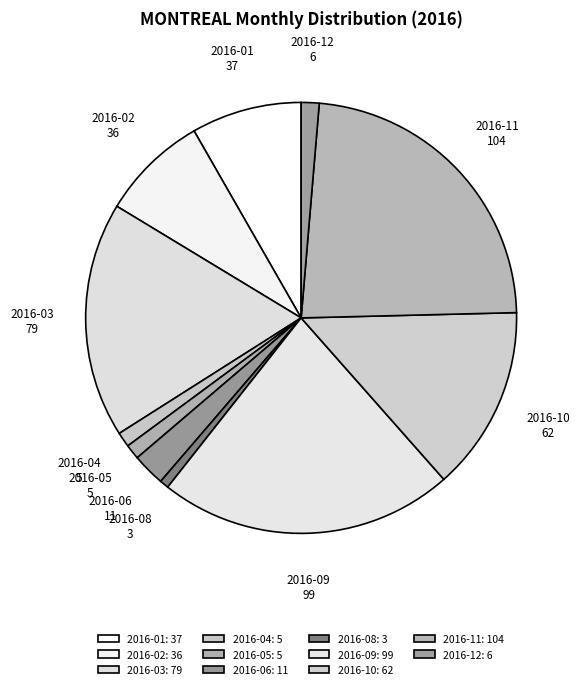

Count the number of slices in the pie.

11